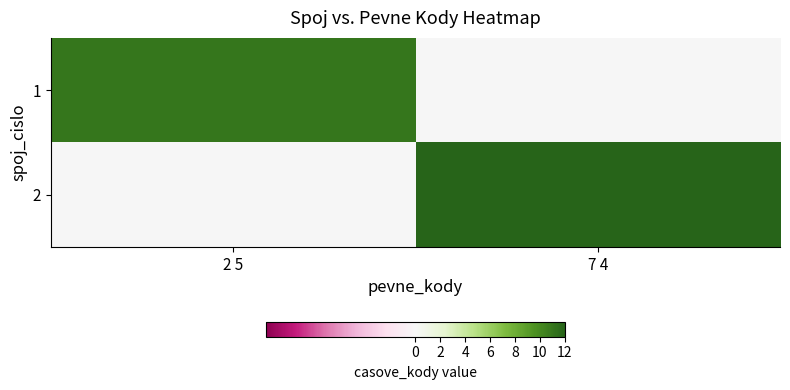

At which category is the sum across all series the highest?

7 4